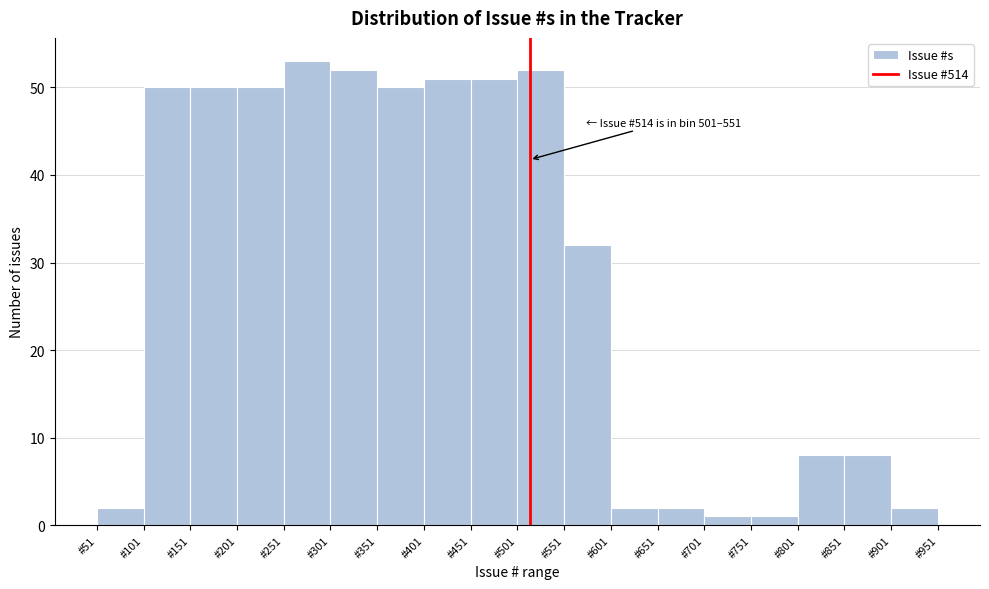

Which range on the x-axis has the tallest bar?

251 to 301